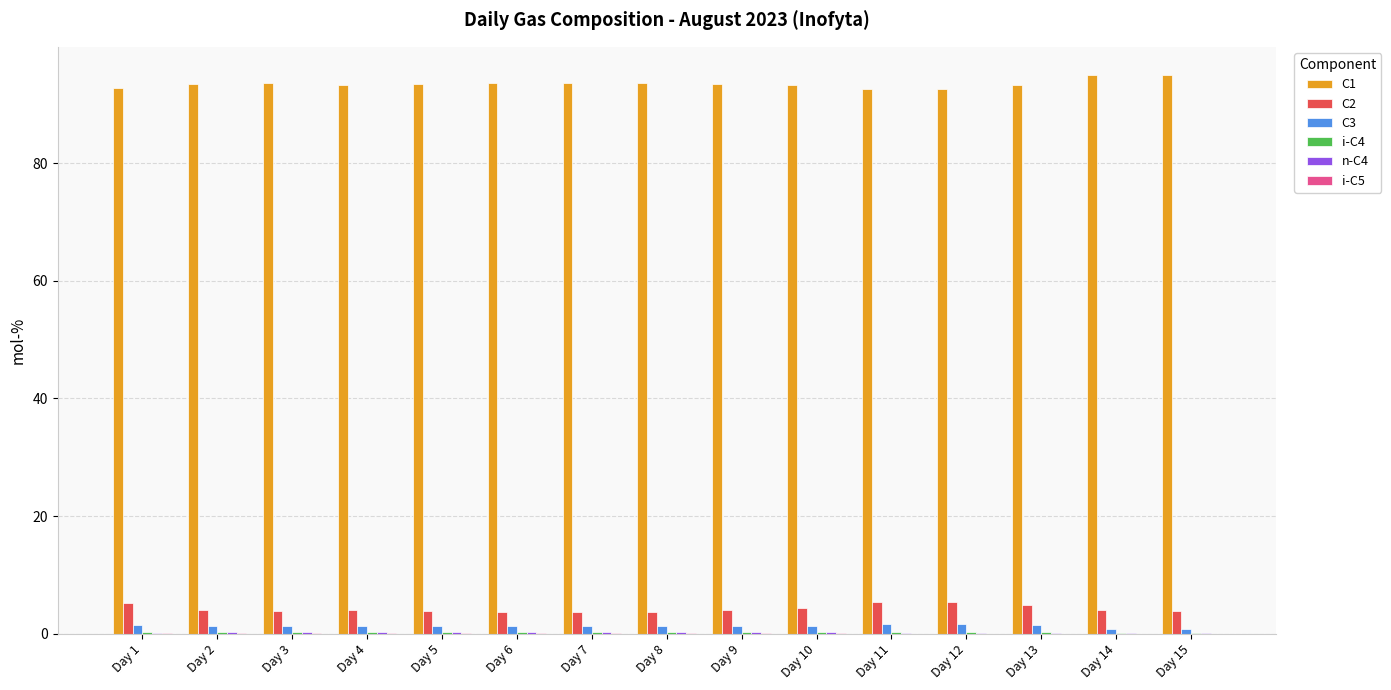

The value of C1 at Day 5 is 149.2. True or false?

False